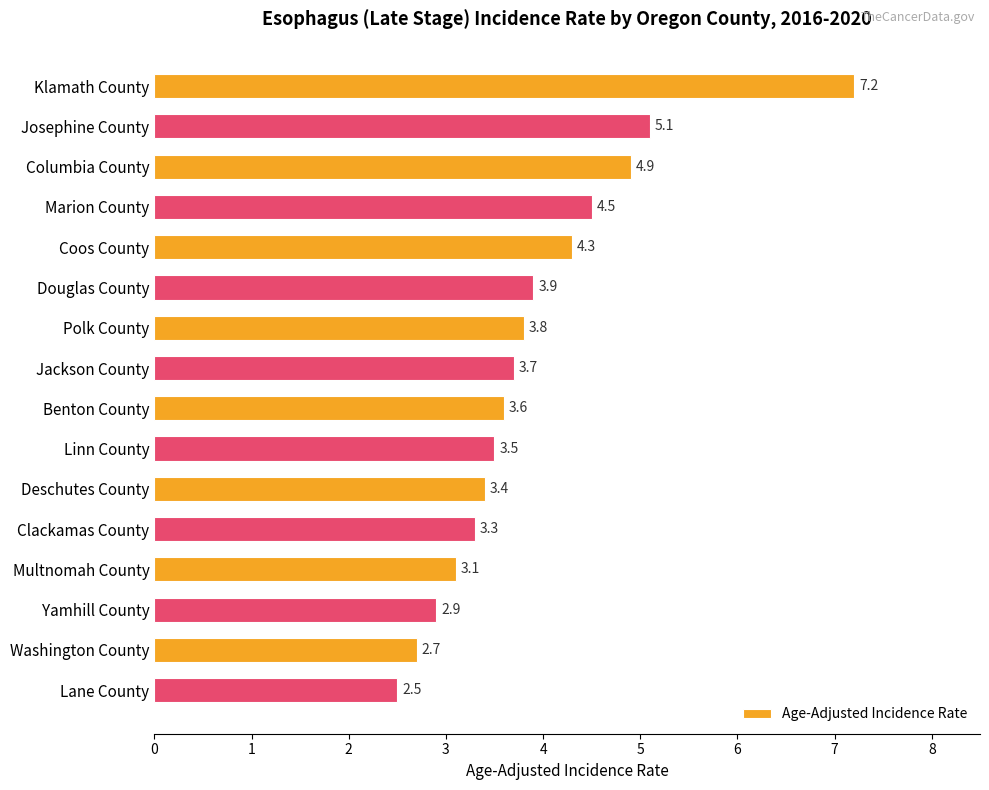

What is the difference between the values at Washington County and Benton County?

0.9